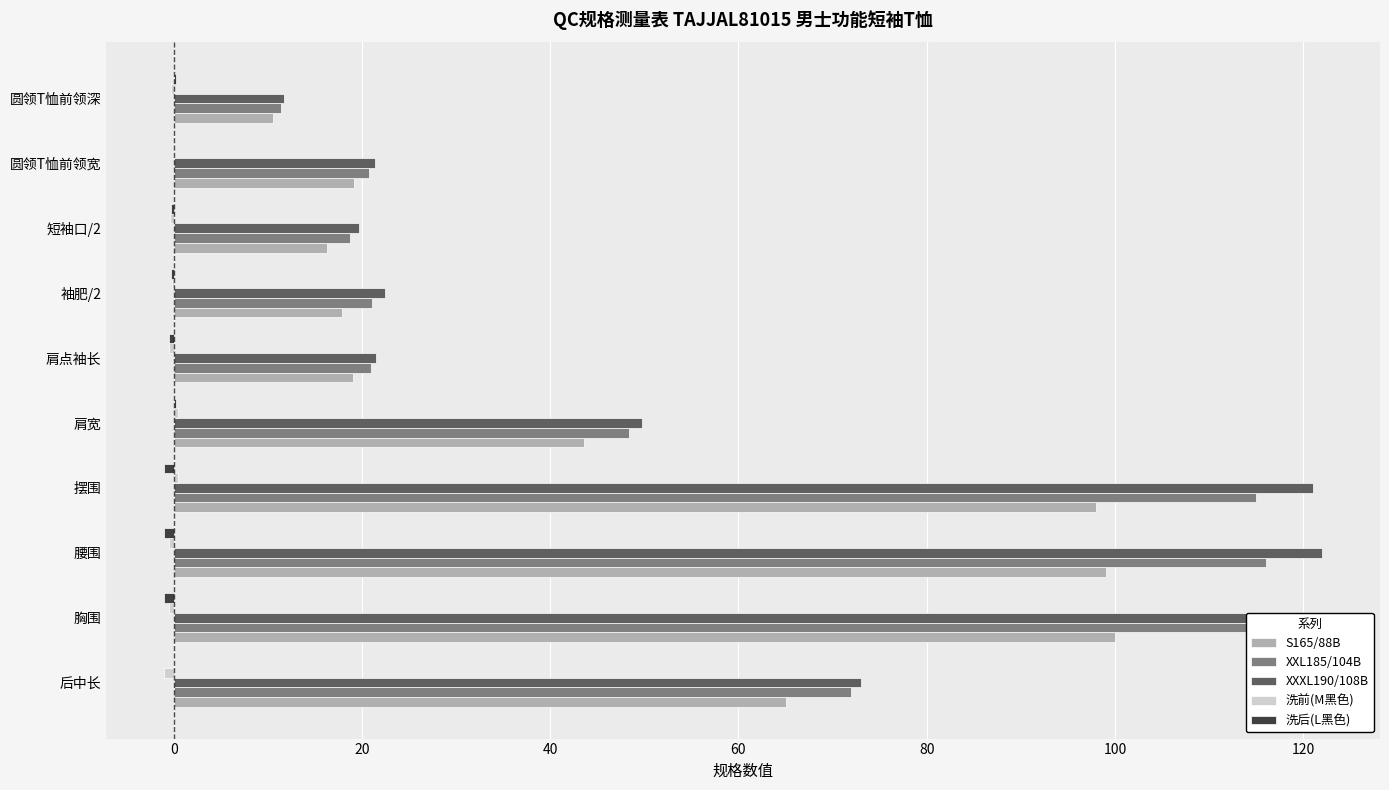

What is the minimum value shown in the chart?

-1.0